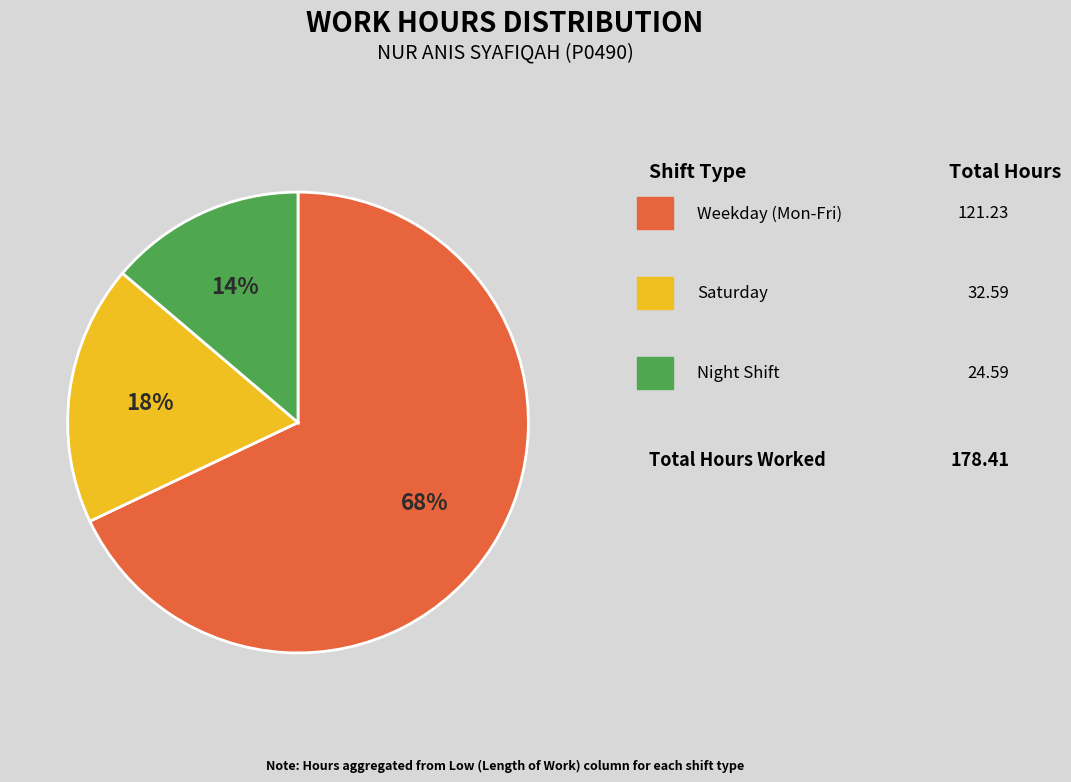

To the nearest percent, what is the average slice percentage?

33%